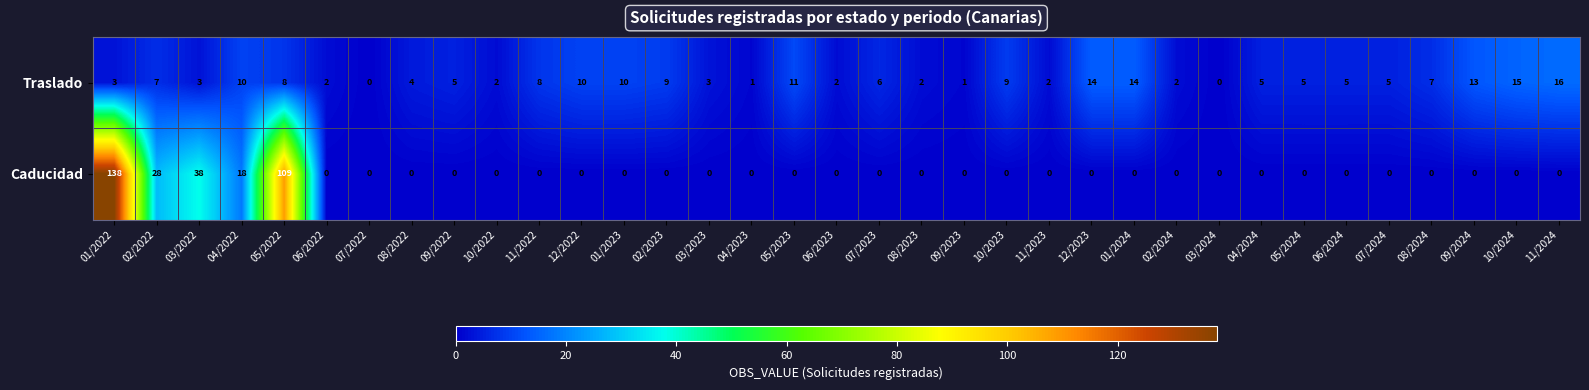

Which series changed the most between 02/2022 and 11/2023?

Caducidad